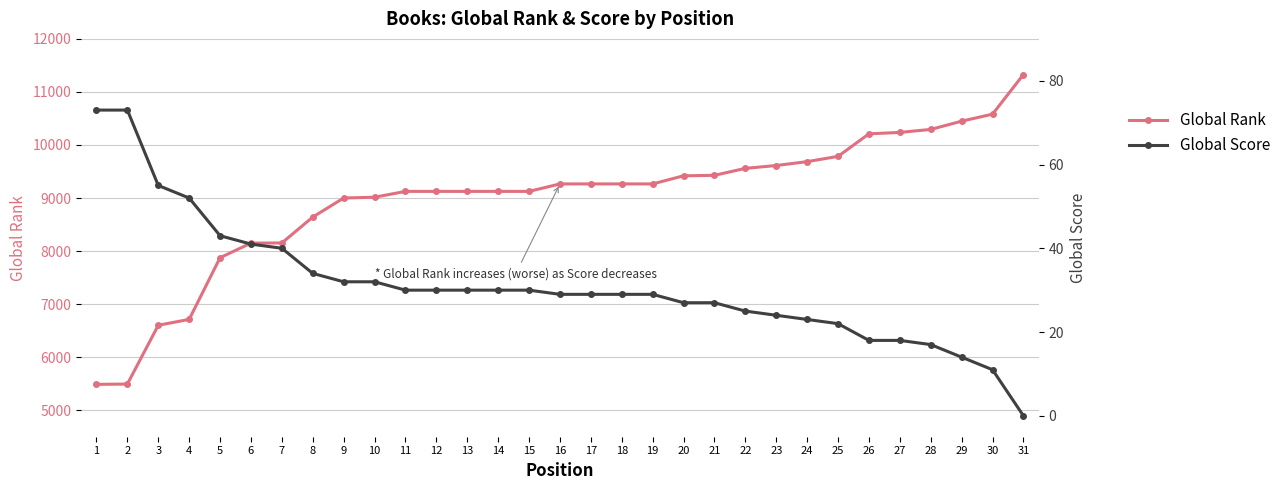

Which series has the largest total across all categories?

Global Rank